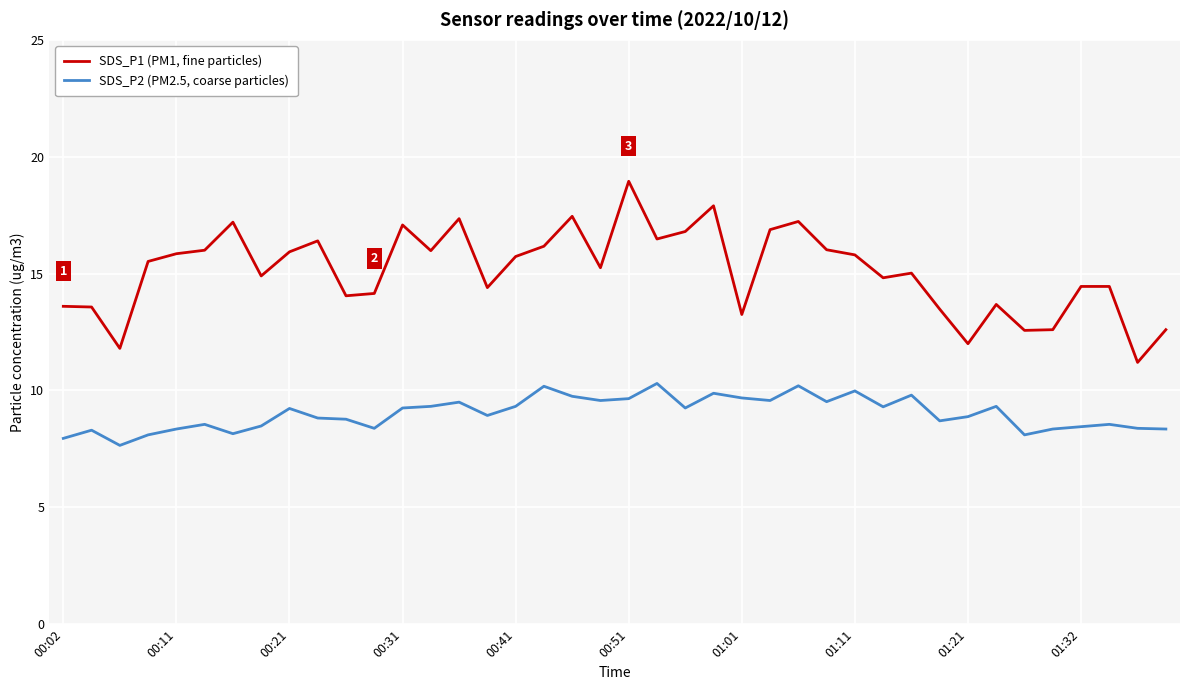

Which series has the widest spread of values?

SDS_P1 (PM1, fine particles)